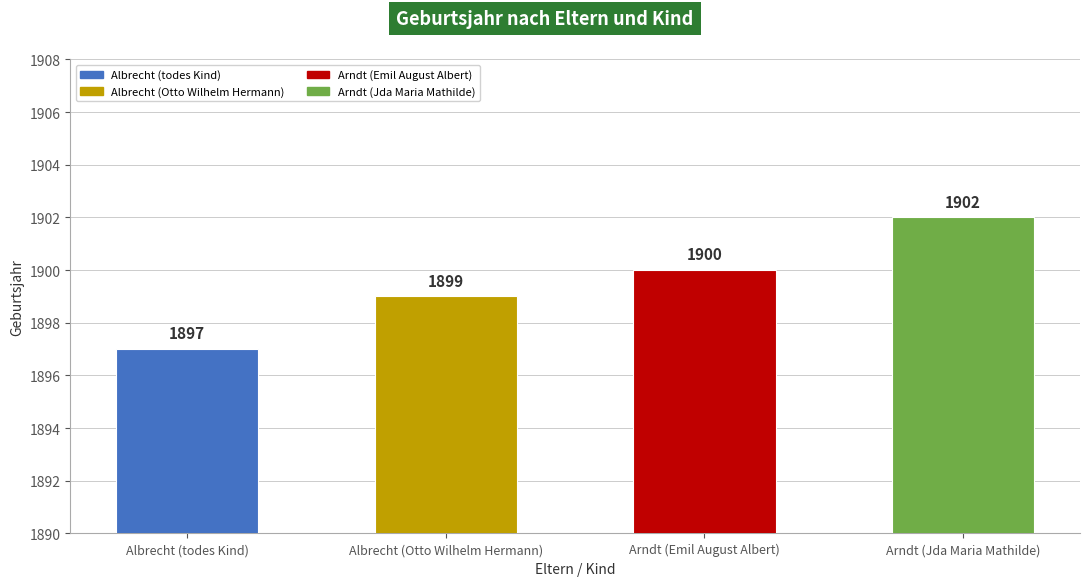

What is the sum of the values at Albrecht (Otto Wilhelm Hermann) and Arndt (Emil August Albert)?

3799